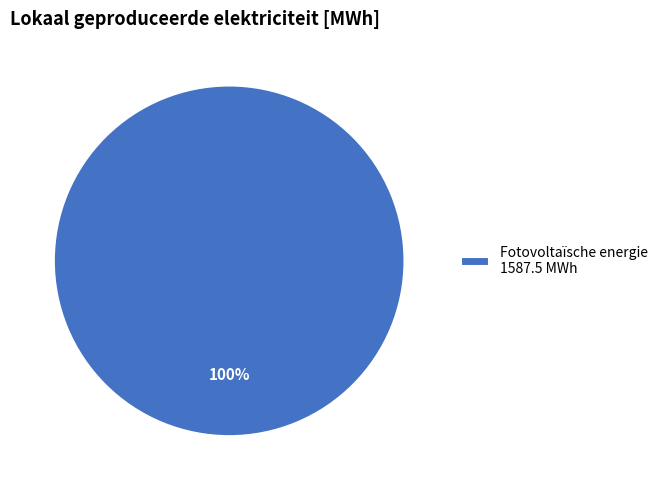

Which slice represents more than half of the pie?

Fotovoltaïsche energie 1587.5 MWh